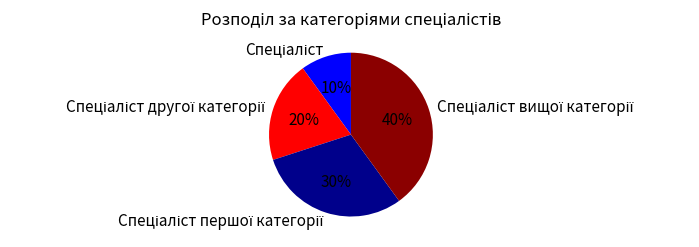

To the nearest percent, what is the difference between the largest and smallest slice percentages?

30%